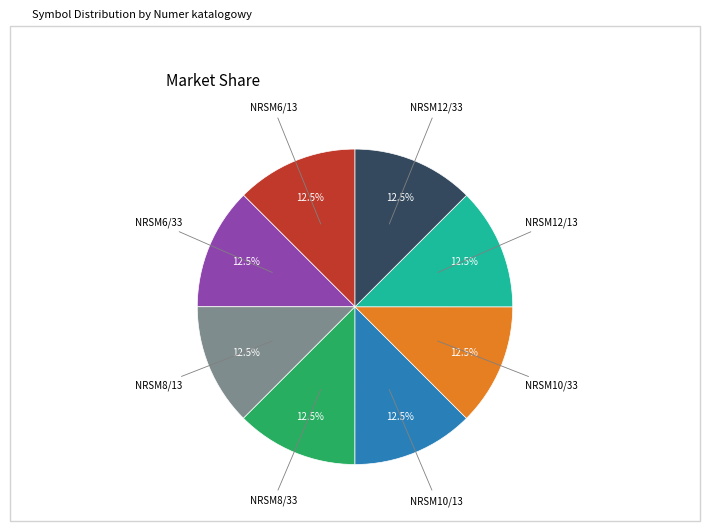

Is there a majority slice in this chart?

No